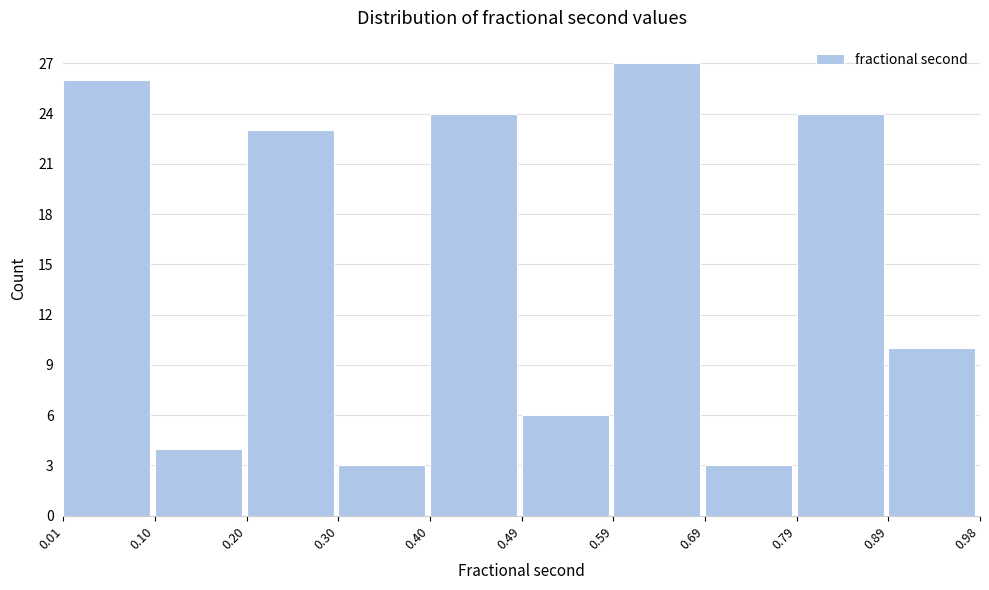

Reading left to right, transcribe this chart: for each bar, give the range it covers on the x-axis and its height. The values are not printed on the chart, so give them approximately, as read against the axis.

0.01 to 0.10: 26
0.10 to 0.20: 4
0.20 to 0.30: 23
0.30 to 0.40: 3
0.40 to 0.49: 24
0.49 to 0.59: 6
0.59 to 0.69: 27
0.69 to 0.79: 3
0.79 to 0.89: 24
0.89 to 0.98: 10